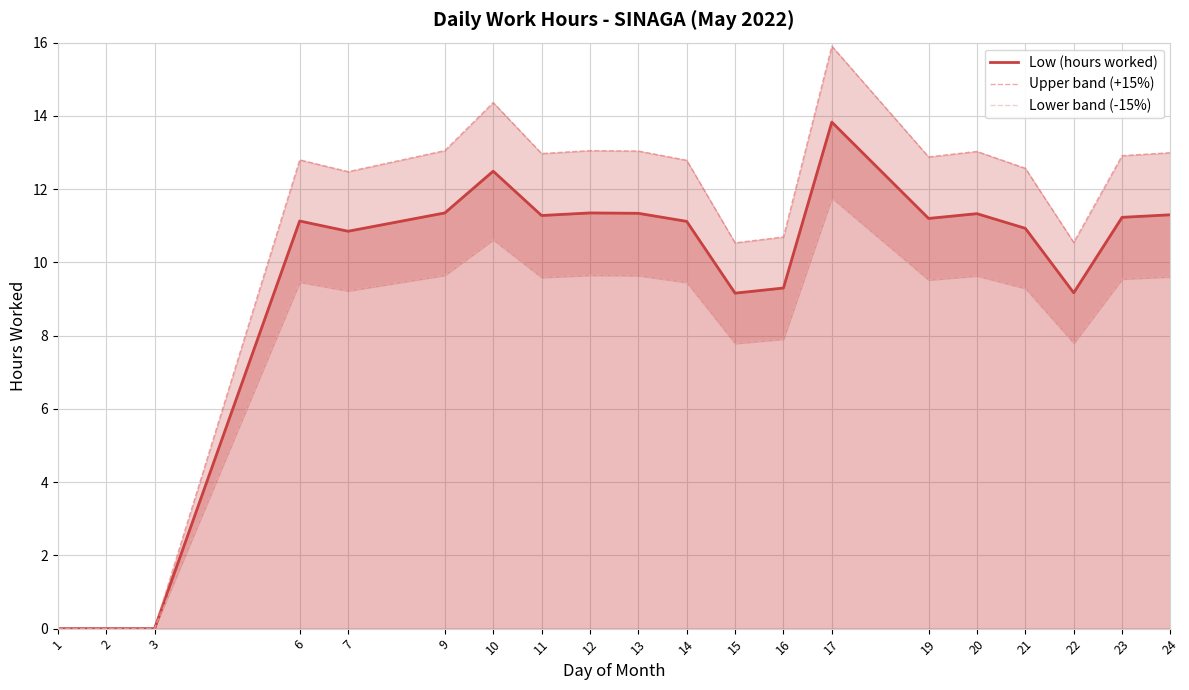

What is the value of the Upper band (+15%) point at the 9th from the left?

13.1